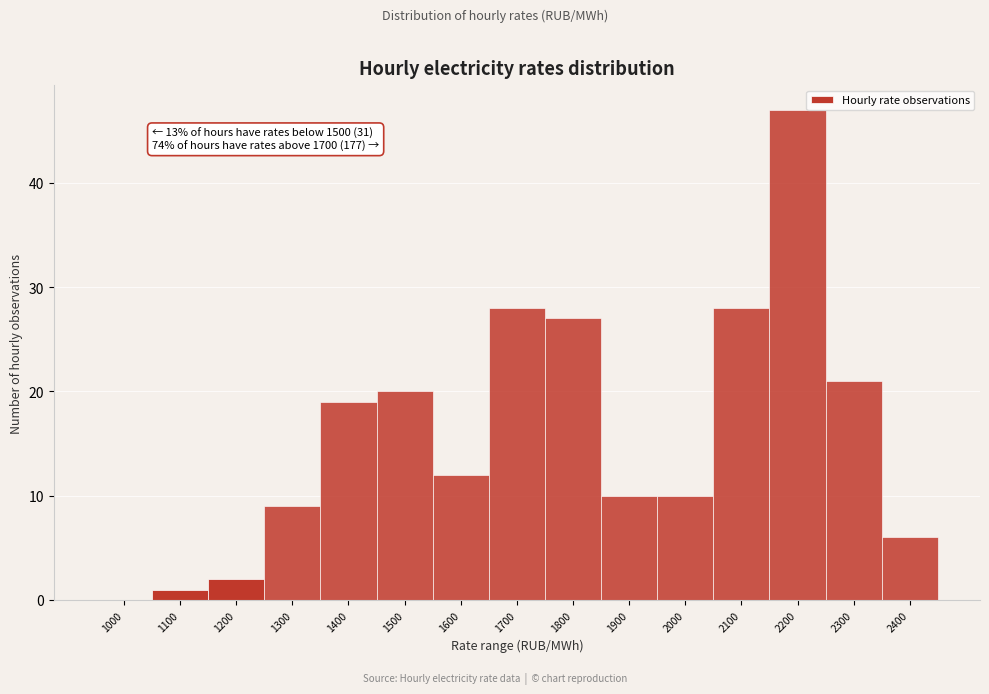

Reading left to right, transcribe all the data shown in this chart.

1000=0	1100=1	1200=2	1300=9	1400=19	1500=20	1600=12	1700=28	1800=27	1900=10	2000=10	2100=28	2200=47	2300=21	2400=6